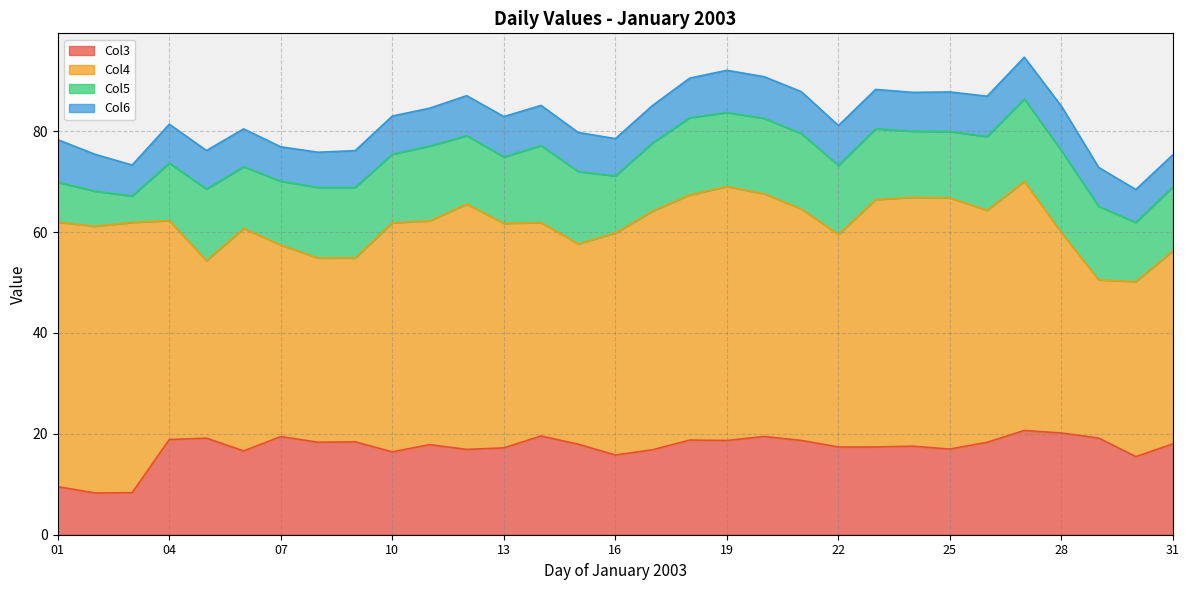

True or false: Col4 and Col3 intersect in this chart.

False